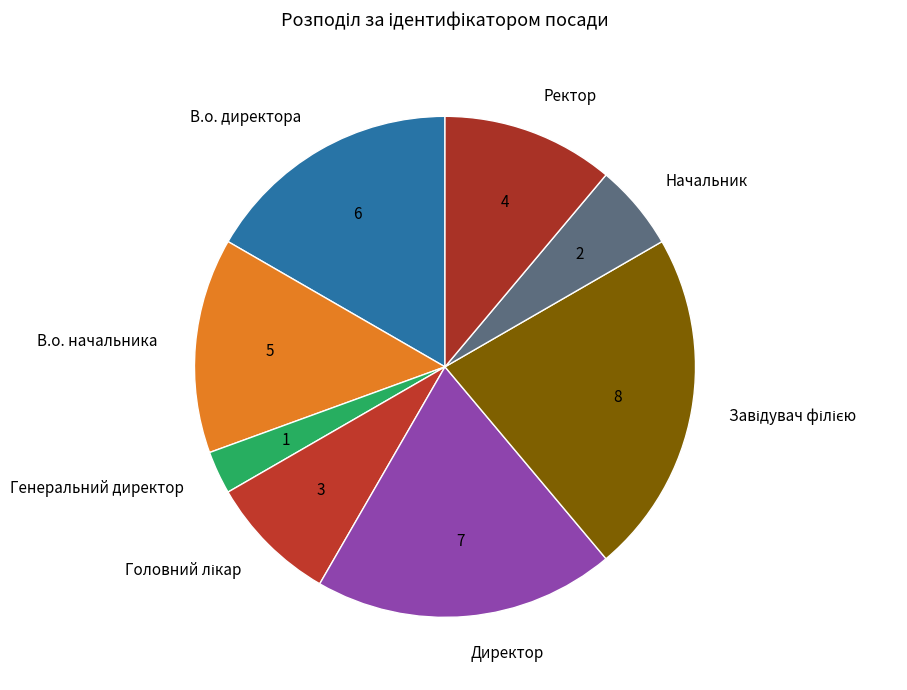

Do В.о. директора and Директор together represent more than half of the pie?

No